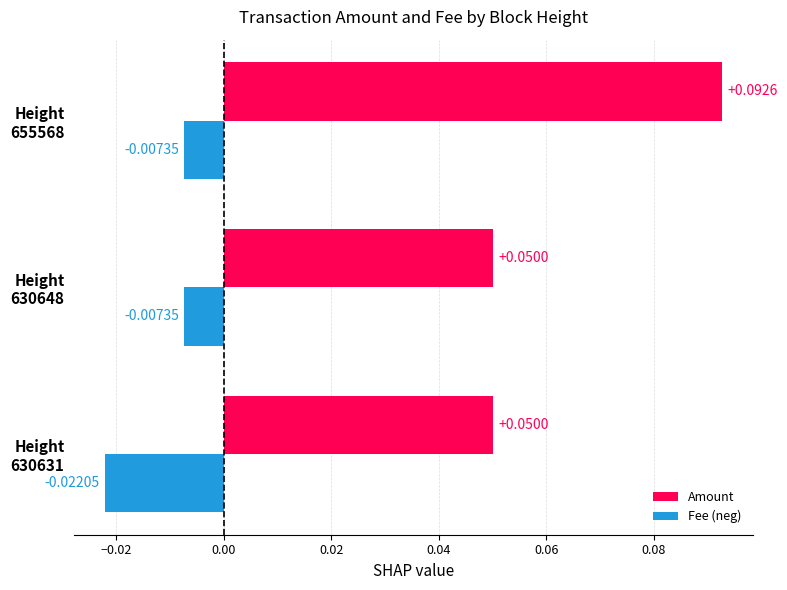

Which category has the lowest value in the Fee (neg) series?

Height
630631